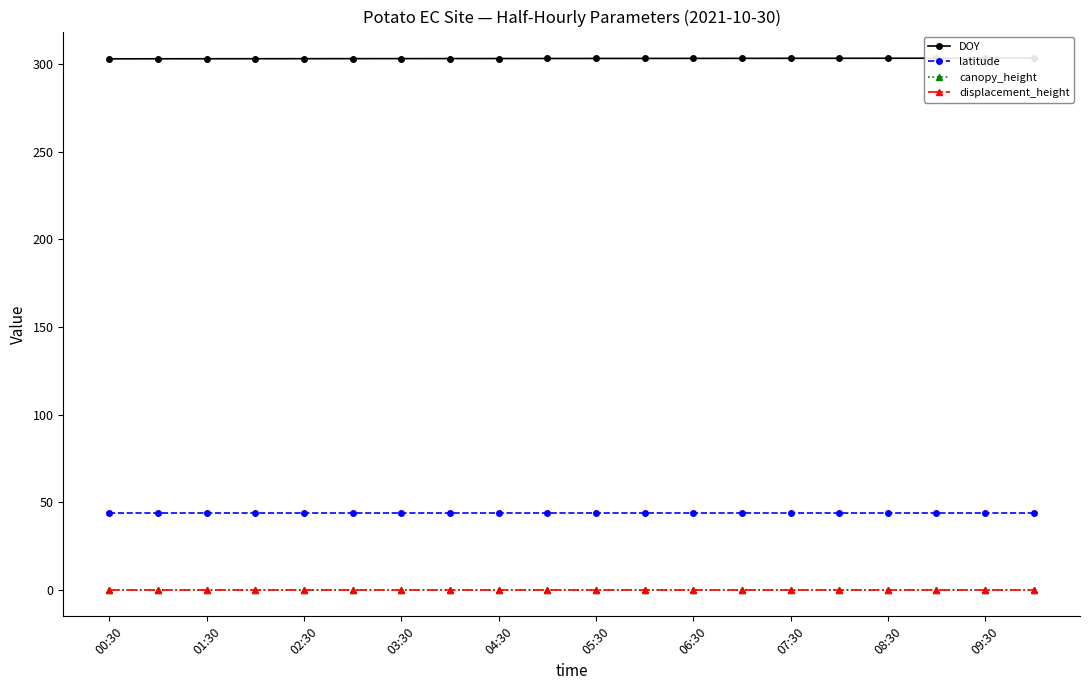

What is the value of the canopy_height point at the 17th from the left?

0.1